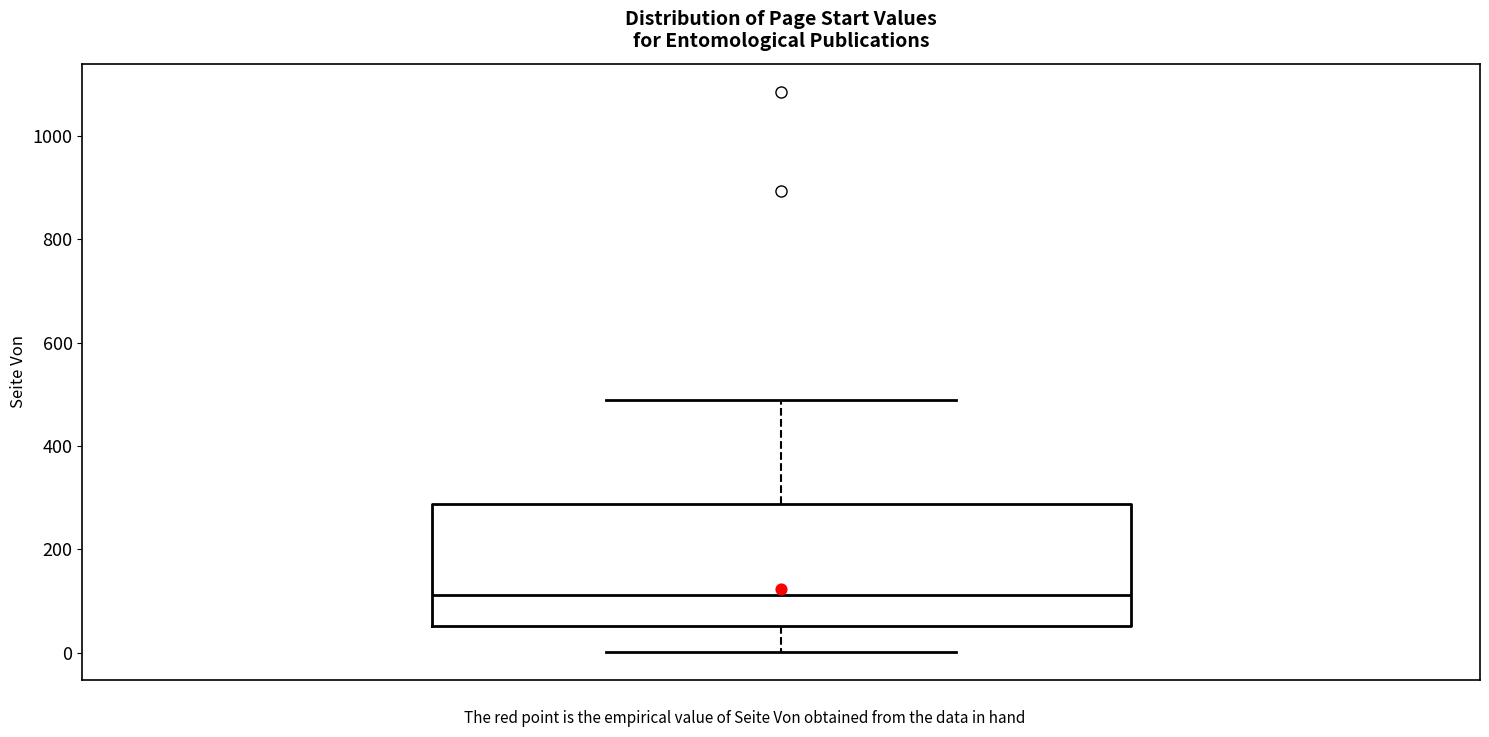

Where is the lower edge of the box on the y-axis? The values are not printed on the chart, so give them approximately, as read against the axis.

60